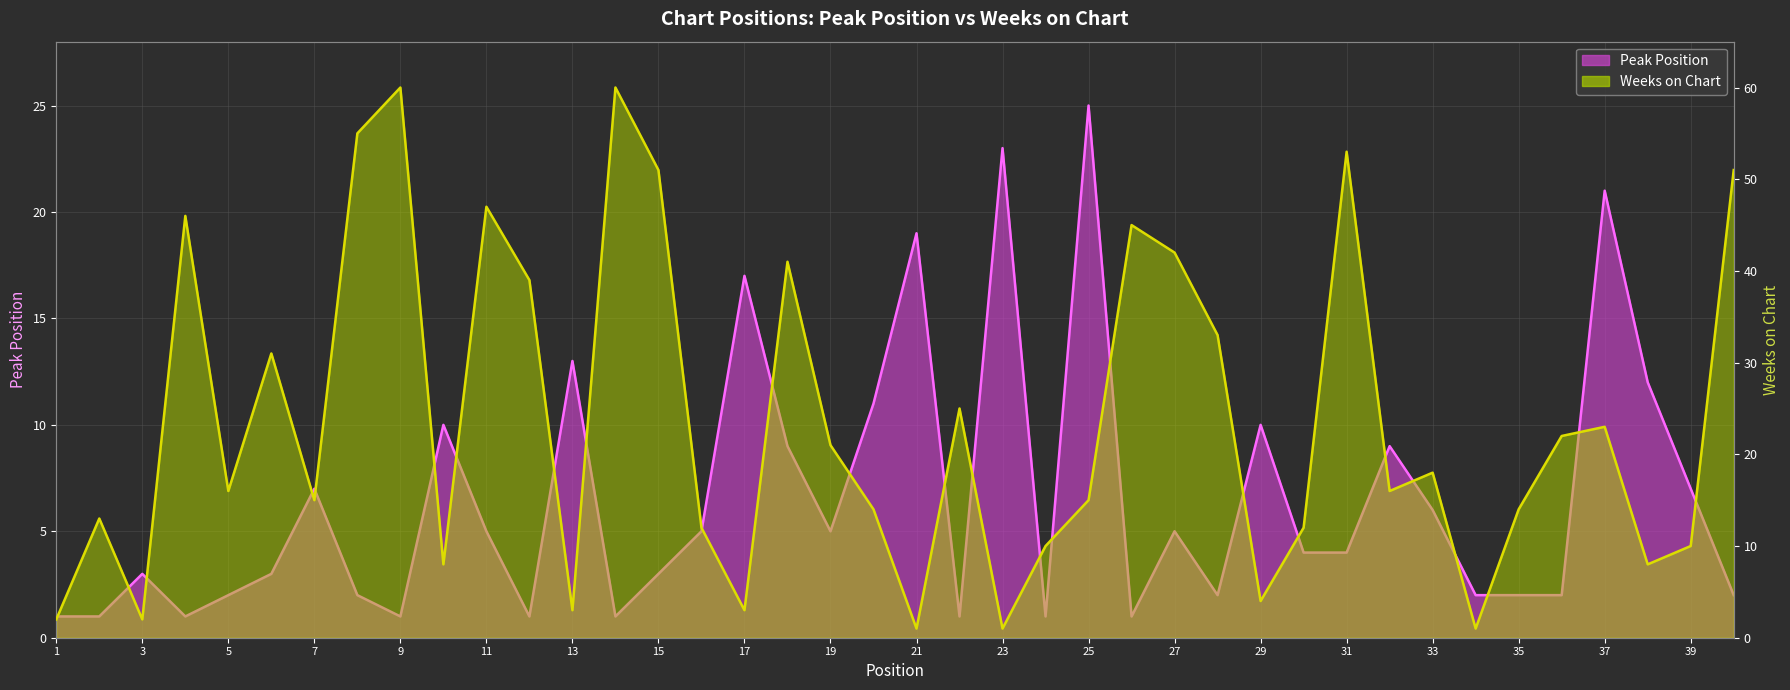

Rank the categories by Peak Position value from lowest to highest.

1, 2, 4, 9, 12, 14, 22, 24, 26, 5, 8, 28, 34, 35, 36, 40, 3, 6, 15, 30, 31, 11, 16, 19, 27, 33, 7, 39, 18, 32, 10, 29, 20, 38, 13, 17, 21, 37, 23, 25